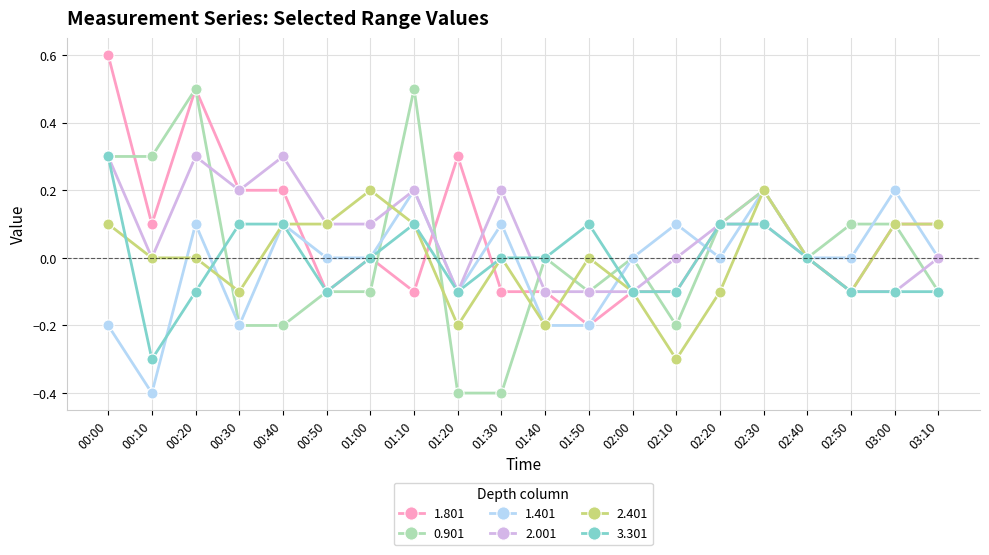

At which label does 1.401 first exceed 0?

00:20